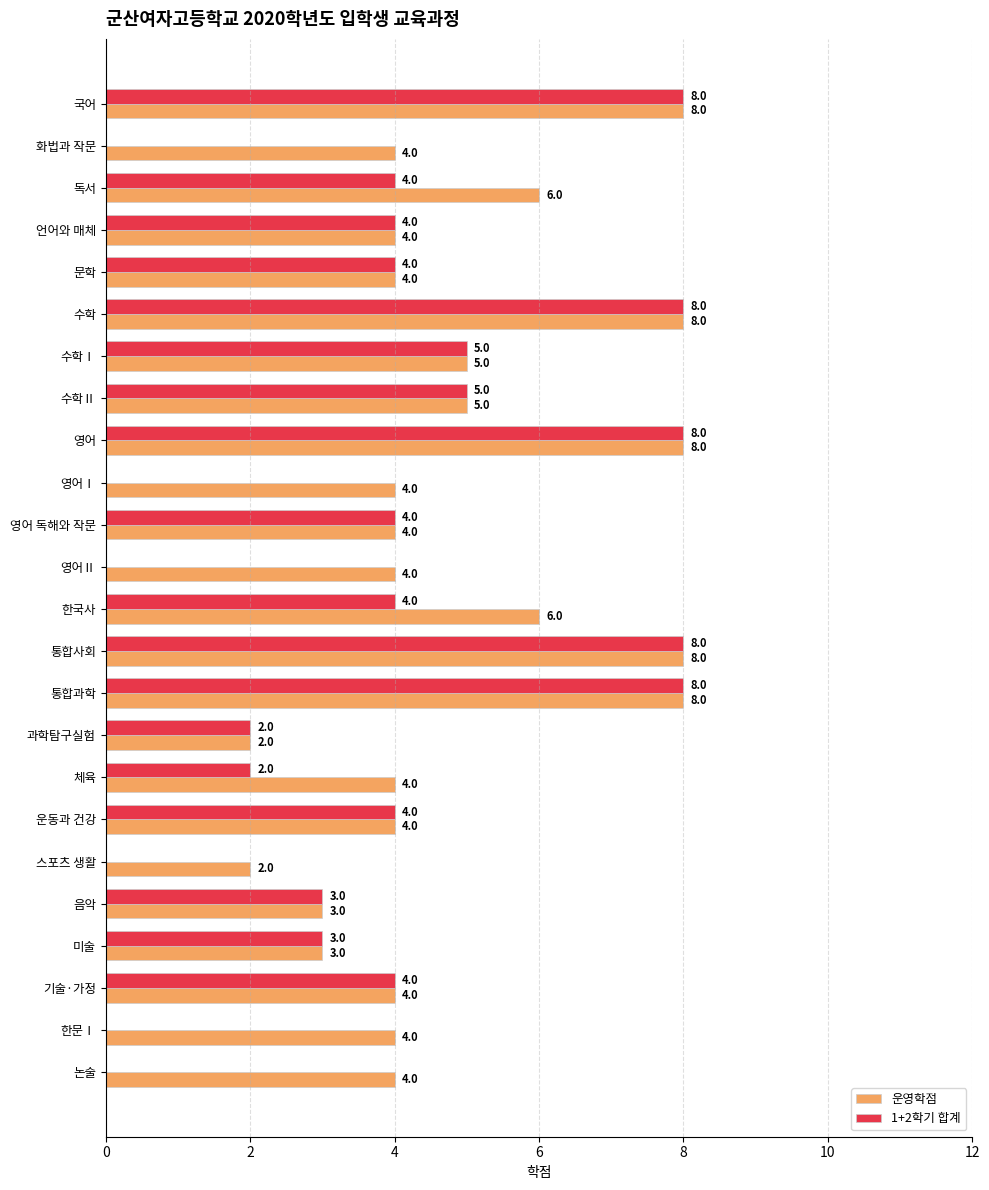

True or false: 1+2학기 합계 has a value of 12 at 통합사회.

False